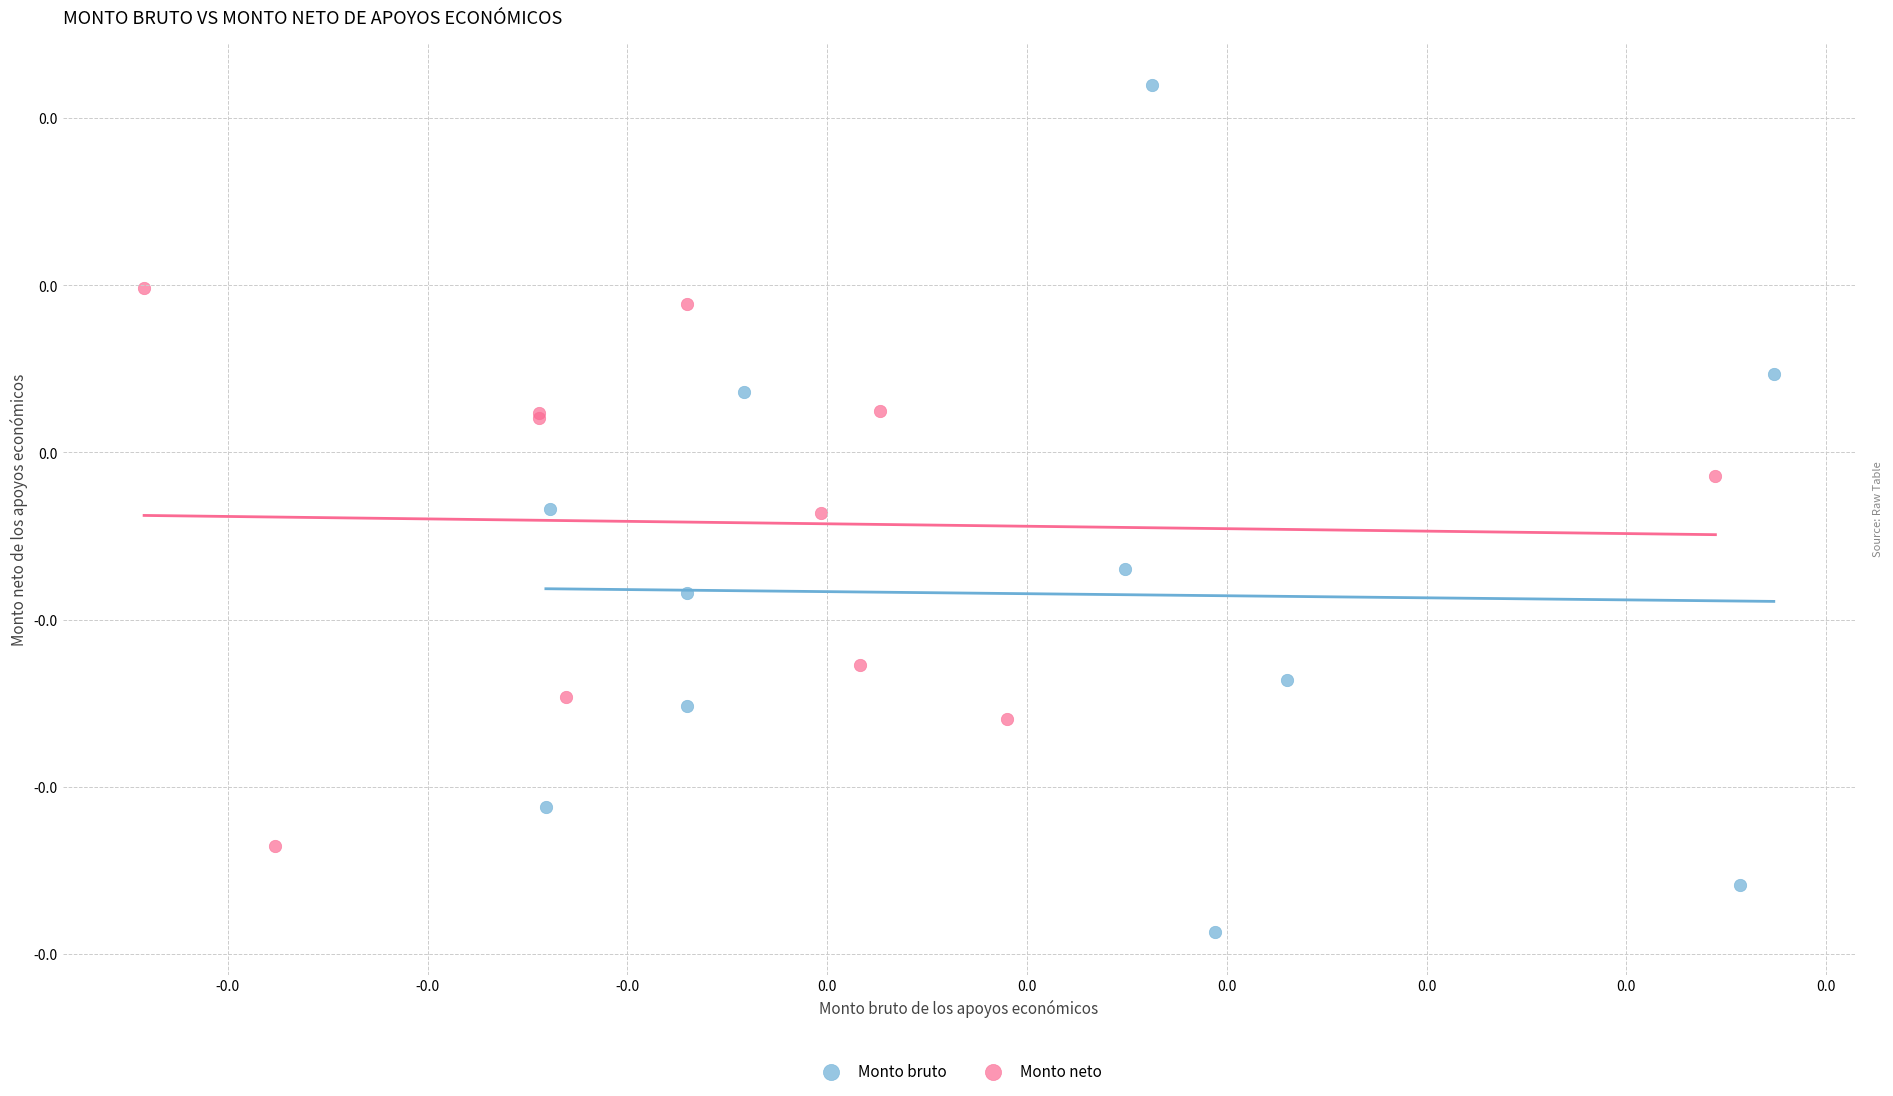

What are all the series names shown in the legend?

Monto bruto, Monto neto